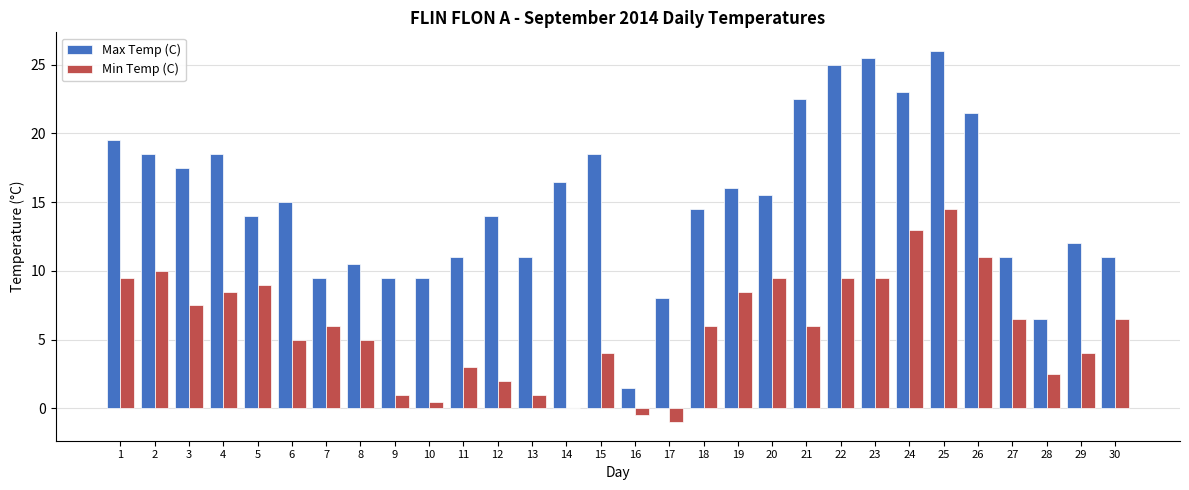

How many categories are shown in the chart?

30